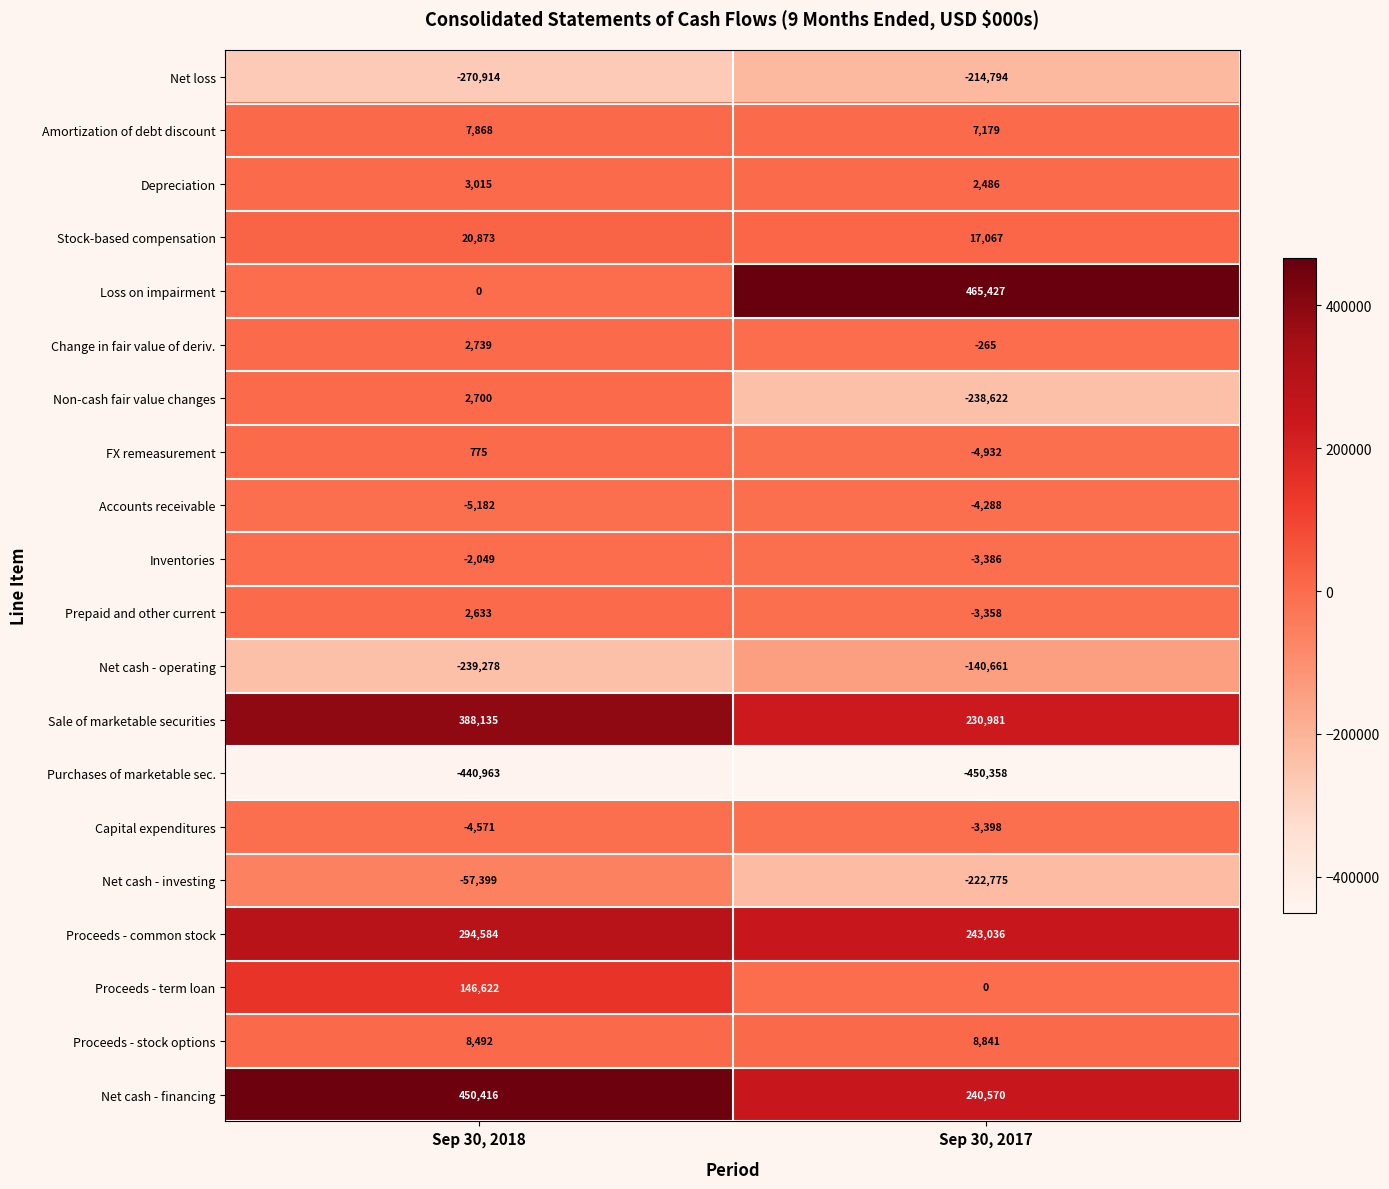

The Proceeds - term loan series shows 92846 at Sep 30, 2017. True or false?

False